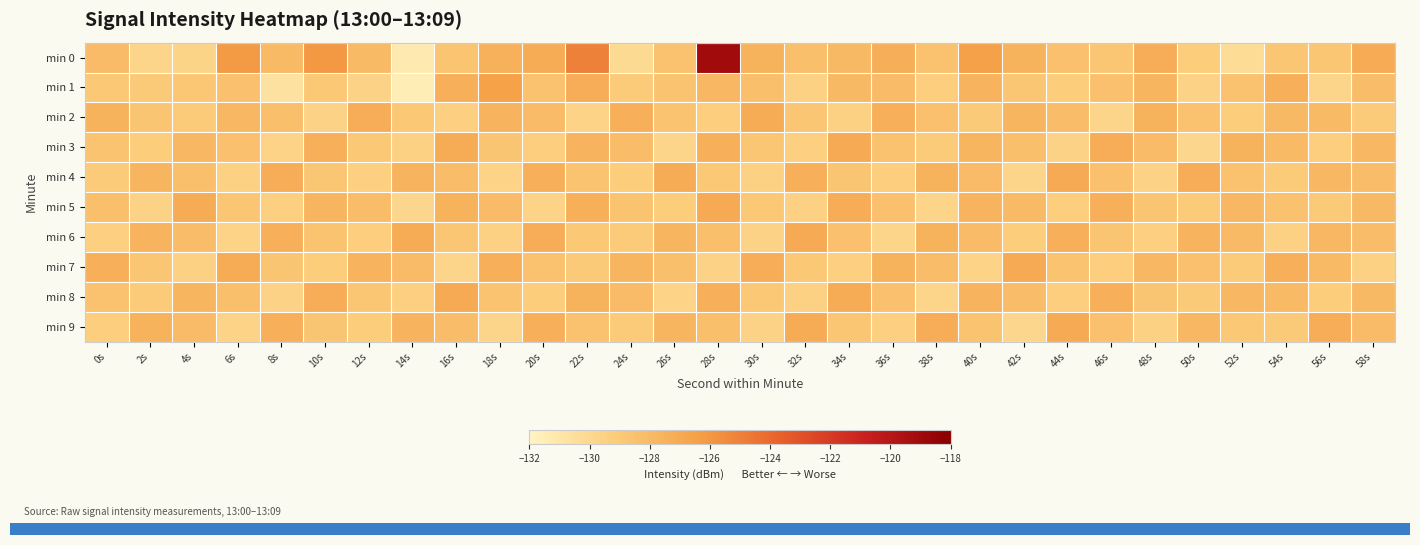

Reading left to right, what are all the values shown in this chart?

min 0: 0s=-128.1	2s=-129.8	4s=-129.7	6s=-126.1	8s=-128.0	10s=-126.0	12s=-128.0	14s=-131.3	16s=-128.6	18s=-127.4	20s=-127.1	22s=-125.0	24s=-130.1	26s=-128.5	28s=-119.1	30s=-127.5	32s=-128.3	34s=-127.9	36s=-127.3	38s=-128.5	40s=-126.4	42s=-127.5	44s=-128.4	46s=-128.8	48s=-127.2	50s=-129.2	52s=-130.3	54s=-128.8	56s=-128.7	58s=-127.1
min 1: 0s=-128.9	2s=-129.0	4s=-128.9	6s=-128.4	8s=-130.6	10s=-128.9	12s=-129.6	14s=-131.5	16s=-127.3	18s=-126.5	20s=-128.4	22s=-127.2	24s=-129.1	26s=-128.6	28s=-127.8	30s=-128.3	32s=-129.5	34s=-127.9	36s=-128.1	38s=-129.3	40s=-127.6	42s=-128.8	44s=-129.2	46s=-128.4	48s=-127.7	50s=-129.6	52s=-128.5	54s=-127.3	56s=-129.8	58s=-128.2
min 2: 0s=-127.5	2s=-128.7	4s=-129.1	6s=-127.8	8s=-128.3	10s=-129.6	12s=-127.2	14s=-128.9	16s=-129.4	18s=-127.6	20s=-128.1	22s=-129.7	24s=-127.4	26s=-128.6	28s=-129.3	30s=-127.1	32s=-128.8	34s=-129.5	36s=-127.3	38s=-128.4	40s=-129.0	42s=-127.7	44s=-128.2	46s=-129.8	48s=-127.5	50s=-128.5	52s=-129.2	54s=-127.9	56s=-128.0	58s=-129.1
min 3: 0s=-128.6	2s=-129.2	4s=-127.8	6s=-128.4	8s=-129.7	10s=-127.3	12s=-128.9	14s=-129.5	16s=-127.1	18s=-128.7	20s=-129.3	22s=-127.6	24s=-128.2	26s=-129.8	28s=-127.4	30s=-128.8	32s=-129.4	34s=-127.0	36s=-128.5	38s=-129.1	40s=-127.7	42s=-128.3	44s=-129.6	46s=-127.2	48s=-128.1	50s=-129.9	52s=-127.5	54s=-128.0	56s=-129.3	58s=-127.8
min 4: 0s=-129.1	2s=-127.7	4s=-128.3	6s=-129.5	8s=-127.2	10s=-128.8	12s=-129.4	14s=-127.6	16s=-128.2	18s=-129.7	20s=-127.4	22s=-128.6	24s=-129.2	26s=-127.1	28s=-128.9	30s=-129.5	32s=-127.3	34s=-128.7	36s=-129.3	38s=-127.5	40s=-128.1	42s=-129.8	44s=-127.0	46s=-128.4	48s=-129.6	50s=-127.2	52s=-128.5	54s=-129.1	56s=-127.8	58s=-128.2
min 5: 0s=-128.3	2s=-129.6	4s=-127.1	6s=-128.8	8s=-129.4	10s=-127.7	12s=-128.2	14s=-129.9	16s=-127.5	18s=-128.1	20s=-129.7	22s=-127.3	24s=-128.6	26s=-129.2	28s=-127.0	30s=-128.9	32s=-129.5	34s=-127.2	36s=-128.4	38s=-129.8	40s=-127.6	42s=-128.0	44s=-129.3	46s=-127.4	48s=-128.7	50s=-129.1	52s=-127.8	54s=-128.5	56s=-129.0	58s=-127.9
min 6: 0s=-129.4	2s=-127.6	4s=-128.2	6s=-129.7	8s=-127.4	10s=-128.6	12s=-129.3	14s=-127.1	16s=-128.8	18s=-129.5	20s=-127.2	22s=-128.9	24s=-129.1	26s=-127.7	28s=-128.3	30s=-129.6	32s=-127.0	34s=-128.4	36s=-129.8	38s=-127.5	40s=-128.1	42s=-129.2	44s=-127.3	46s=-128.7	48s=-129.4	50s=-127.6	52s=-128.0	54s=-129.5	56s=-127.8	58s=-128.2
min 7: 0s=-127.3	2s=-128.8	4s=-129.5	6s=-127.1	8s=-128.7	10s=-129.2	12s=-127.6	14s=-128.1	16s=-129.8	18s=-127.4	20s=-128.5	22s=-129.0	24s=-127.7	26s=-128.3	28s=-129.6	30s=-127.2	32s=-128.9	34s=-129.4	36s=-127.5	38s=-128.2	40s=-129.7	42s=-127.0	44s=-128.6	46s=-129.3	48s=-127.8	50s=-128.4	52s=-129.1	54s=-127.3	56s=-128.0	58s=-129.5
min 8: 0s=-128.5	2s=-129.1	4s=-127.7	6s=-128.3	8s=-129.6	10s=-127.2	12s=-128.8	14s=-129.4	16s=-127.0	18s=-128.6	20s=-129.2	22s=-127.5	24s=-128.1	26s=-129.7	28s=-127.3	30s=-128.9	32s=-129.5	34s=-127.1	36s=-128.4	38s=-129.8	40s=-127.6	42s=-128.2	44s=-129.3	46s=-127.4	48s=-128.7	50s=-129.0	52s=-127.8	54s=-128.0	56s=-129.2	58s=-127.9
min 9: 0s=-129.3	2s=-127.5	4s=-128.1	6s=-129.7	8s=-127.3	10s=-128.7	12s=-129.2	14s=-127.6	16s=-128.2	18s=-129.8	20s=-127.4	22s=-128.5	24s=-129.1	26s=-127.7	28s=-128.3	30s=-129.6	32s=-127.1	34s=-128.8	36s=-129.4	38s=-127.2	40s=-128.6	42s=-129.9	44s=-127.0	46s=-128.4	48s=-129.5	50s=-127.8	52s=-128.9	54s=-129.0	56s=-127.2	58s=-128.1